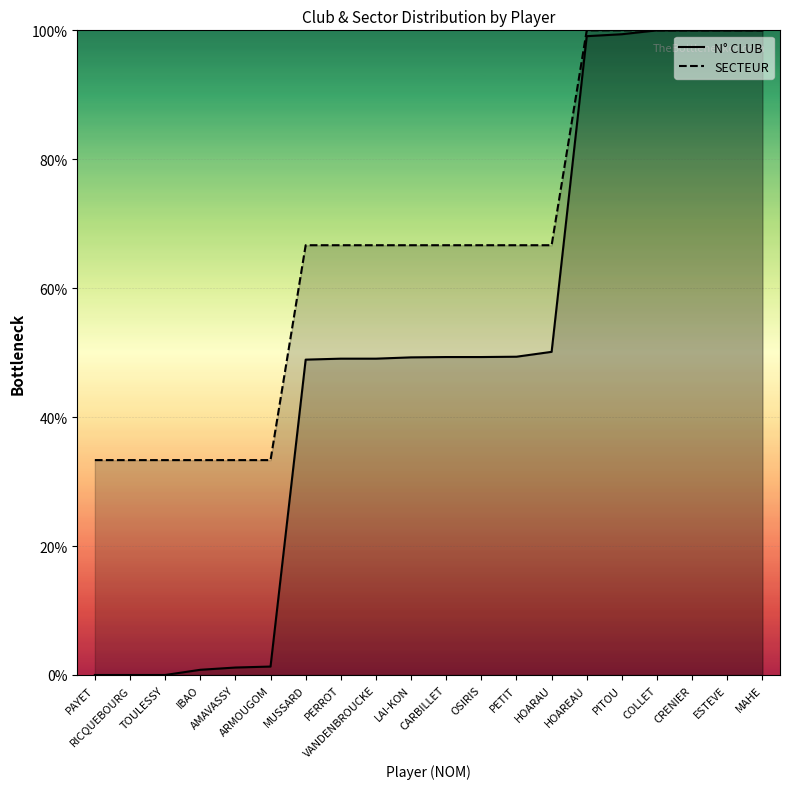

Reading right to left, what are all the values shown in this chart?

N° CLUB: MAHE=100.0	ESTEVE=100.0	CRENIER=100.0	COLLET=100.0	PITOU=99.4	HOAREAU=99.1	HOARAU=50.1	PETIT=49.4	OSIRIS=49.3	CARBILLET=49.3	LAI-KON=49.3	VANDENBROUCKE=49.1	PERROT=49.1	MUSSARD=48.9	ARMOUGOM=1.3	AMAVASSY=1.2	IBAO=0.8	TOULESSY=0.0	RICQUEBOURG=0.0	PAYET=0.0
SECTEUR: MAHE=100.0	ESTEVE=100.0	CRENIER=100.0	COLLET=100.0	PITOU=100.0	HOAREAU=100.0	HOARAU=66.7	PETIT=66.7	OSIRIS=66.7	CARBILLET=66.7	LAI-KON=66.7	VANDENBROUCKE=66.7	PERROT=66.7	MUSSARD=66.7	ARMOUGOM=33.3	AMAVASSY=33.3	IBAO=33.3	TOULESSY=33.3	RICQUEBOURG=33.3	PAYET=33.3